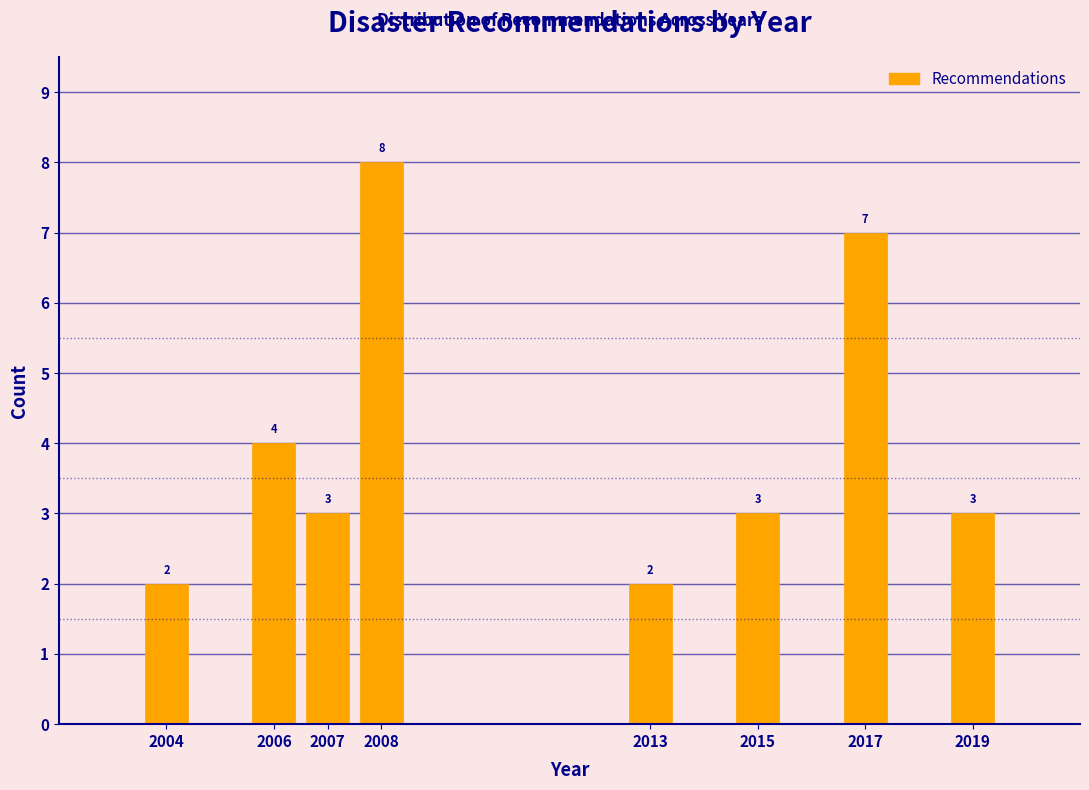

Reading left to right, extract all data points from this chart.

2004=2	2006=4	2007=3	2008=8	2013=2	2015=3	2017=7	2019=3